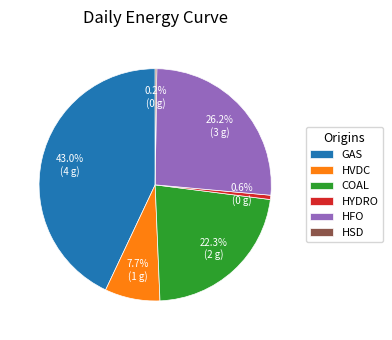

Does HFO account for over 50% of the chart?

No